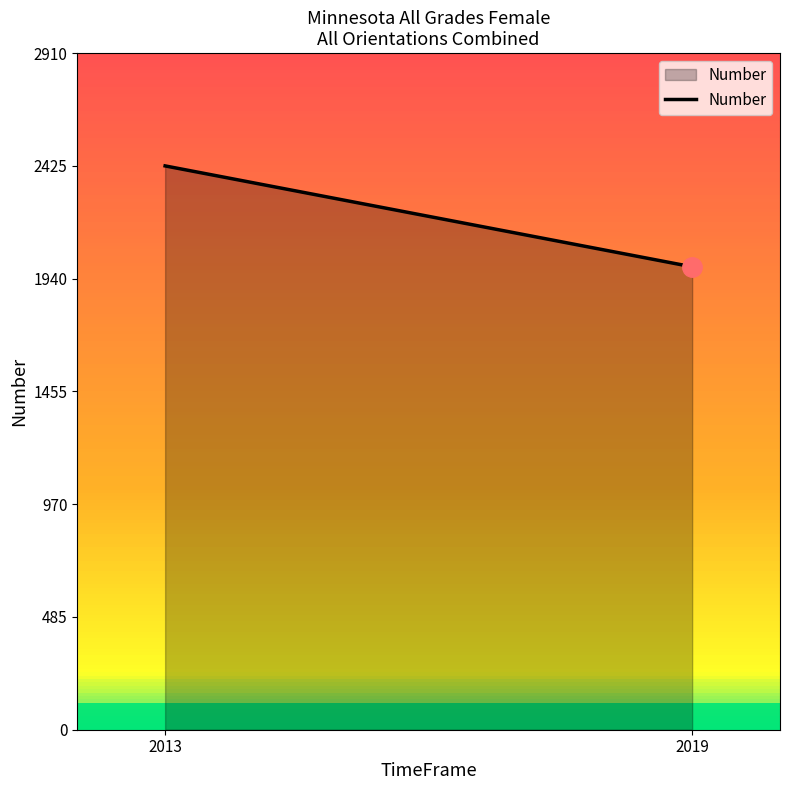

Does the chart have visible grid lines?

No